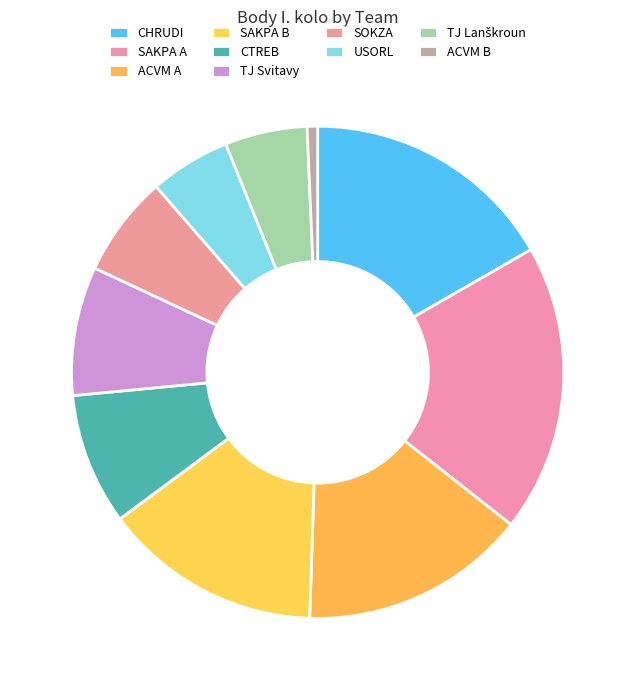

Between ACVM B and SOKZA, which is larger?

SOKZA